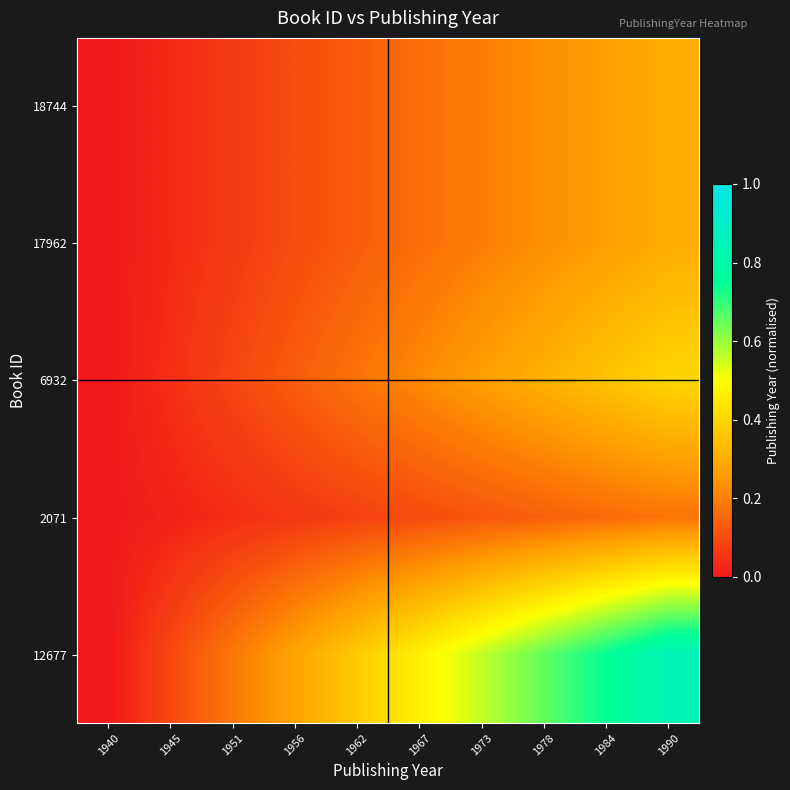

At 1951, list the series in order from largest to smallest.

12677, 6932, 18744, 17962, 2071